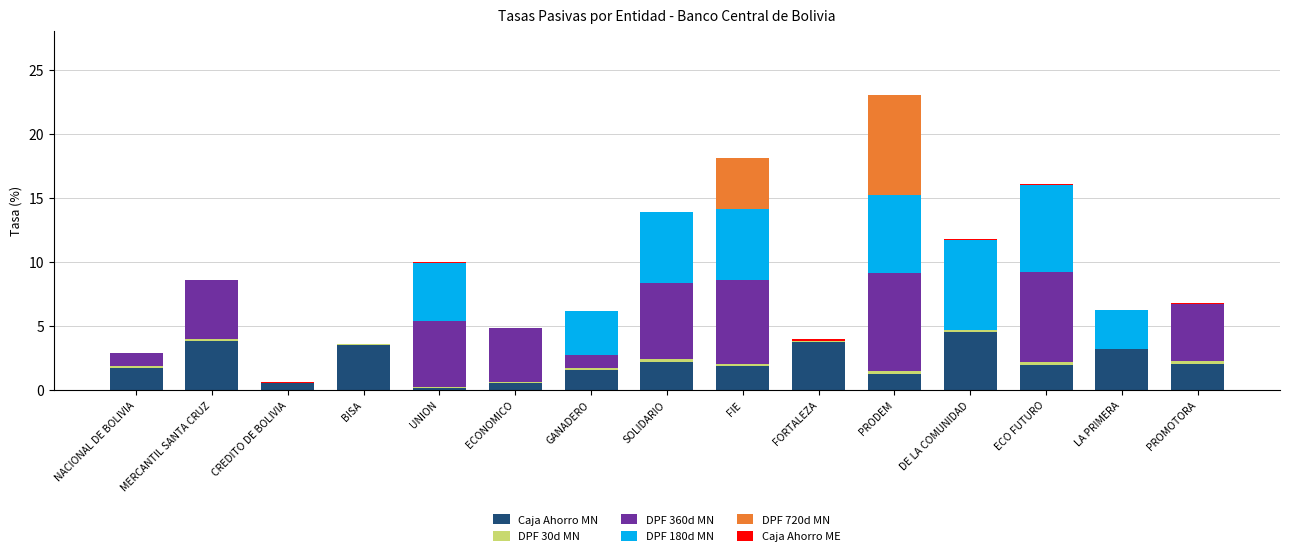

What is the maximum value for Caja Ahorro MN?

4.5